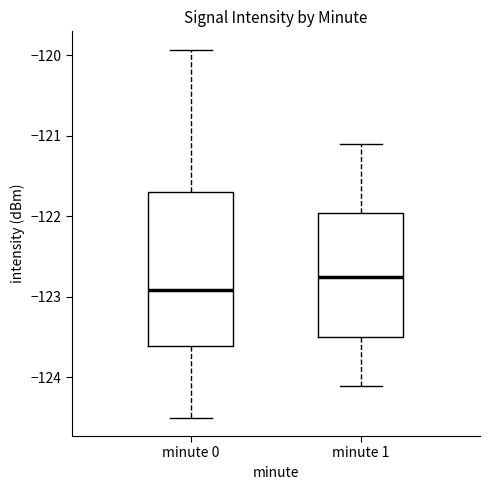

Where does the lower whisker of the box for minute 0 end on the y-axis? The values are not printed on the chart, so give them approximately, as read against the axis.

-124.5